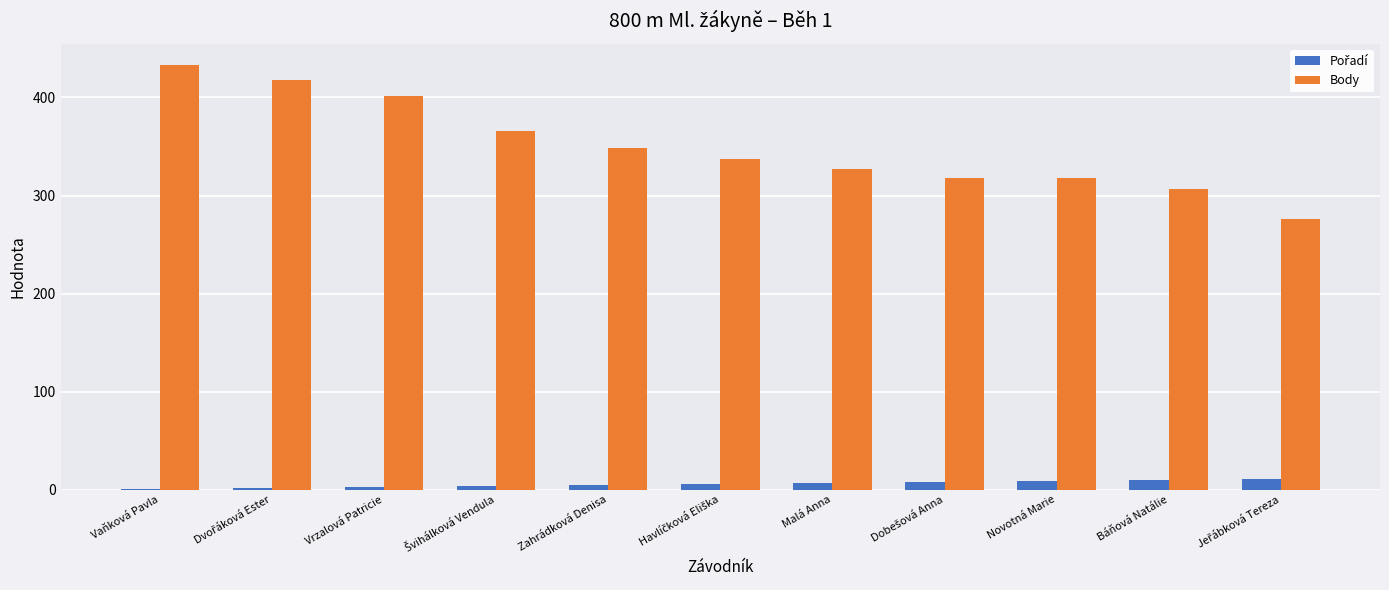

Which series changed the most between Vrzalová Patricie and Zahrádková Denisa?

Body